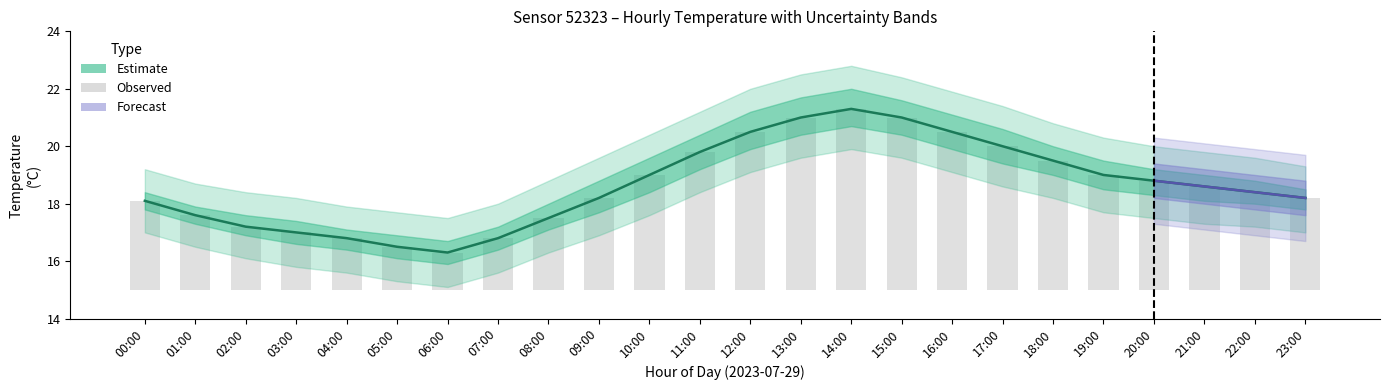

At which label does temperature_mid first exceed 18?

00:00